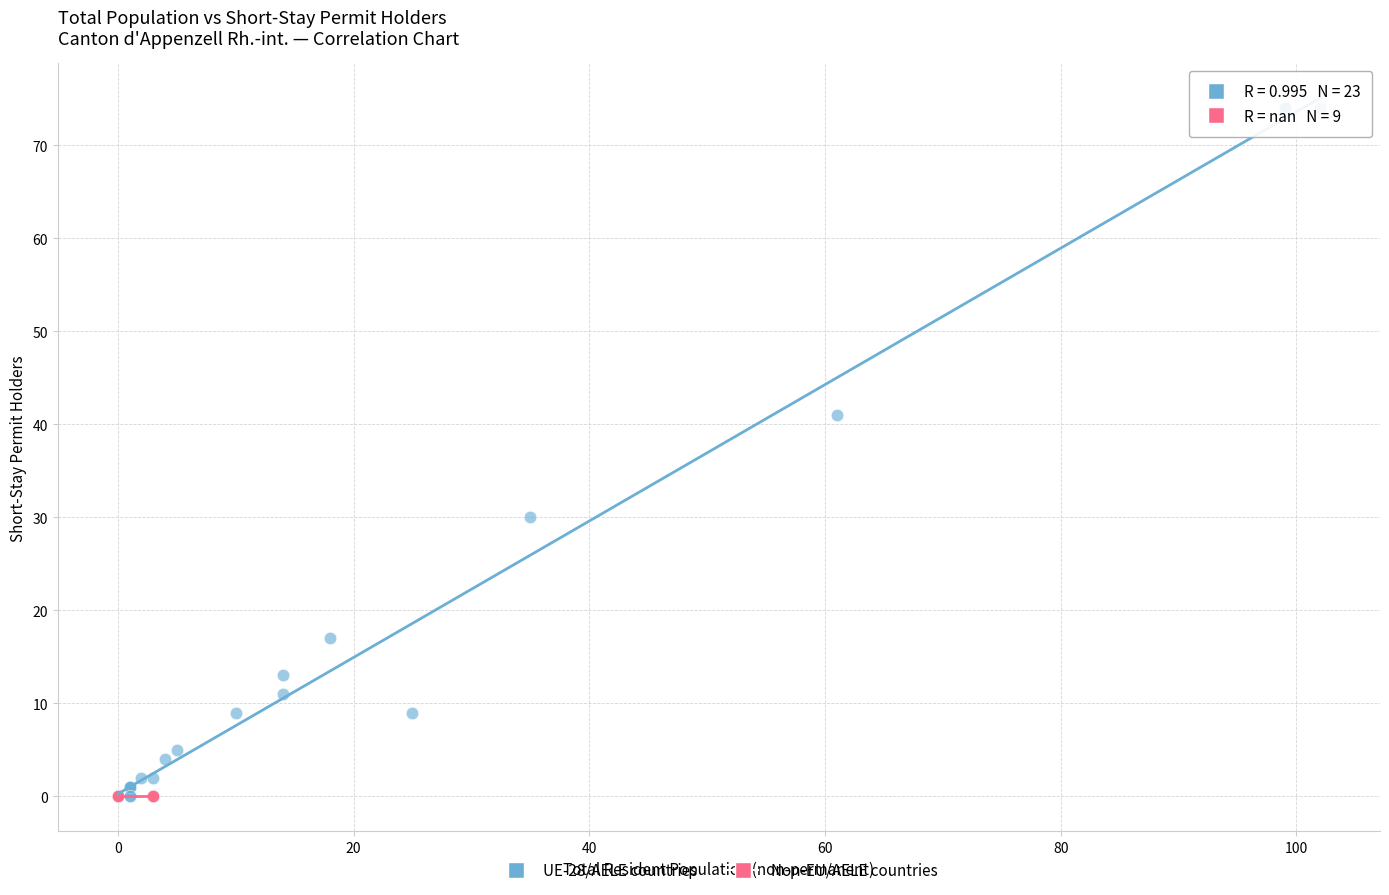

Which series contains the highest Y value?

UE-28/AELE countries